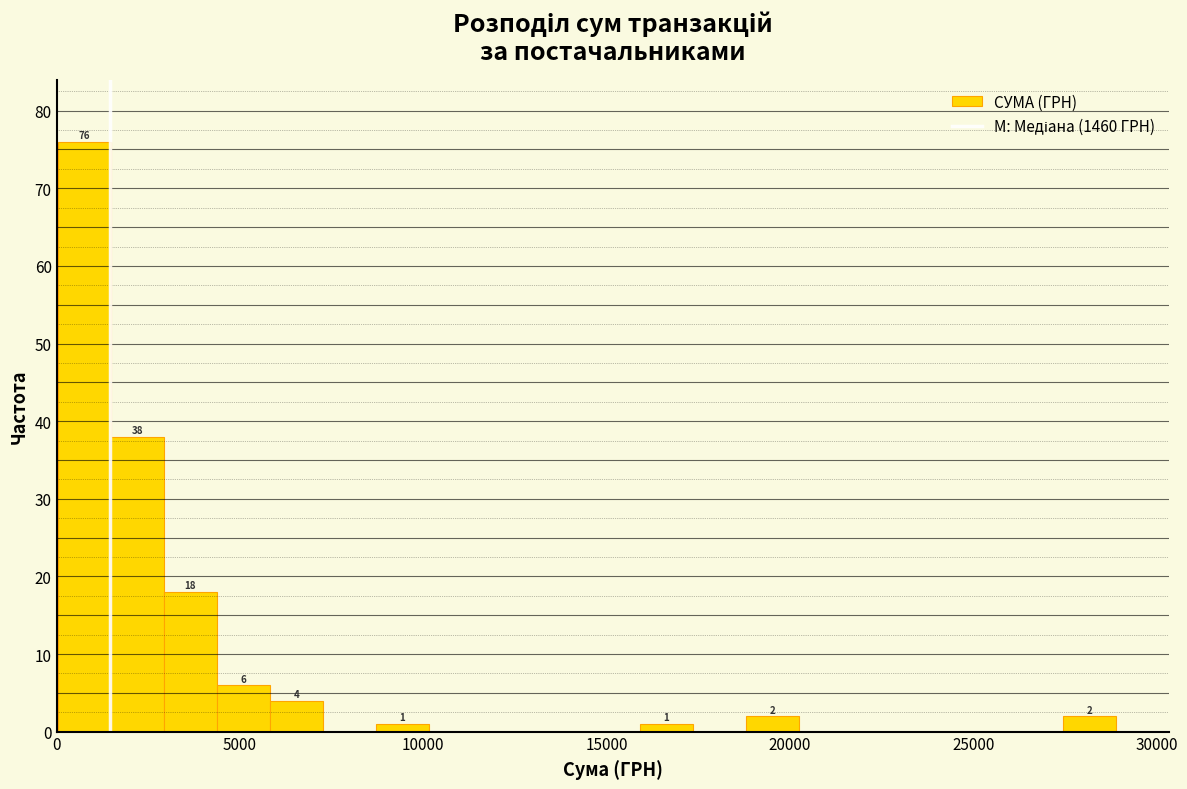

Read against the x-axis, roughly where is the centre of the tallest bar?

1000